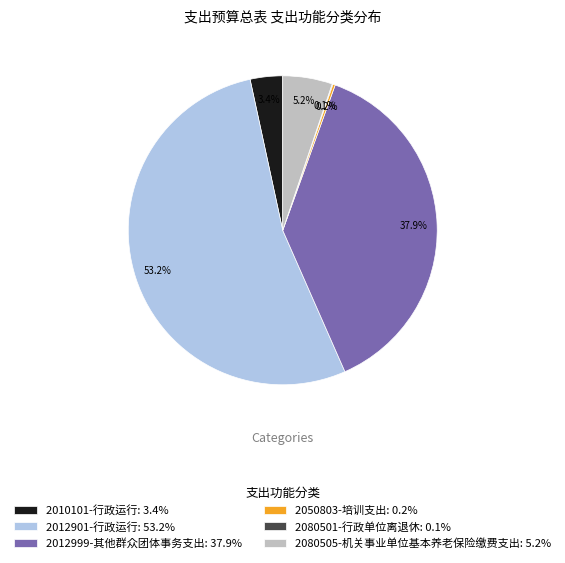

To the nearest percent, what is the combined percentage of 2080505-机关事业单位基本养老保险缴费支出 and 2010101-行政运行?

9%